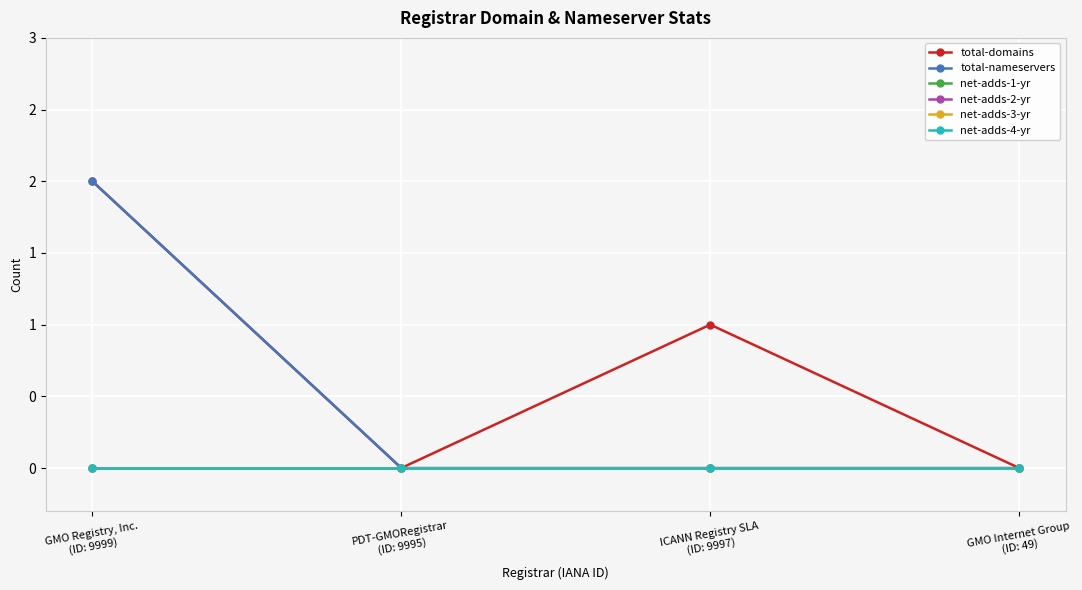

At ICANN Registry SLA
(ID: 9997), list the series in order from largest to smallest.

total-domains, total-nameservers, net-adds-1-yr, net-adds-2-yr, net-adds-3-yr, net-adds-4-yr